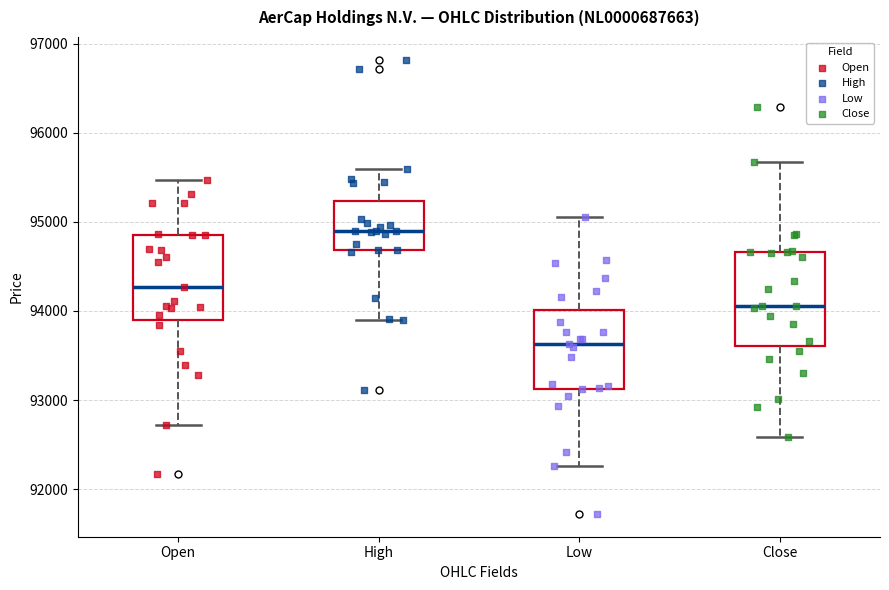

Comparing the boxes themselves (not the whiskers), which one is the tallest?

Close